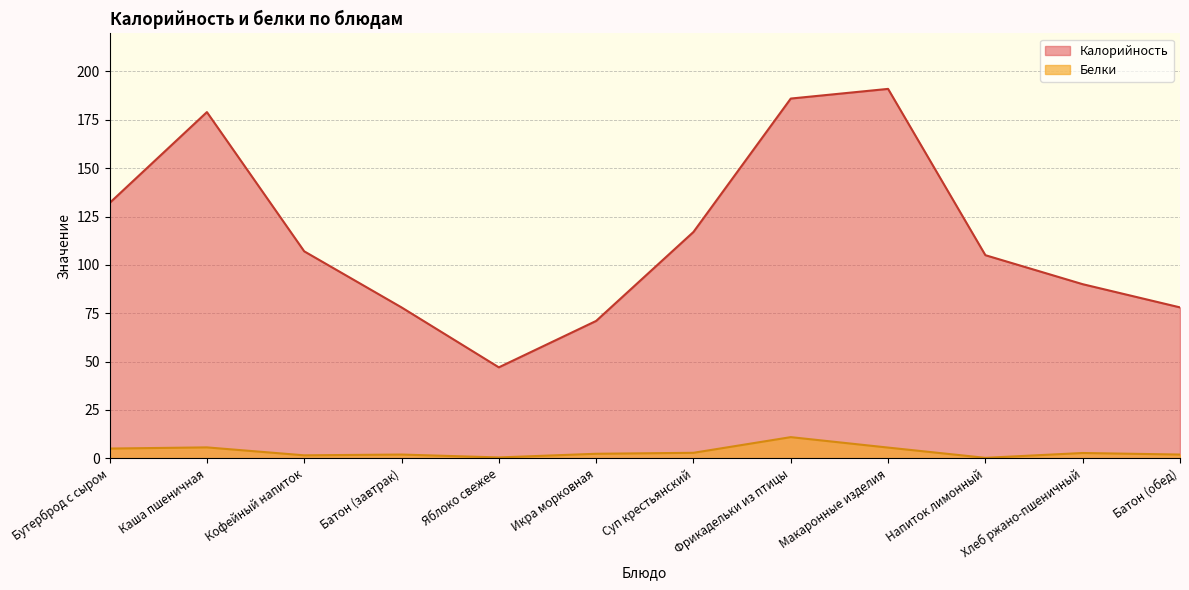

True or false: Белки and Калорийность intersect in this chart.

False